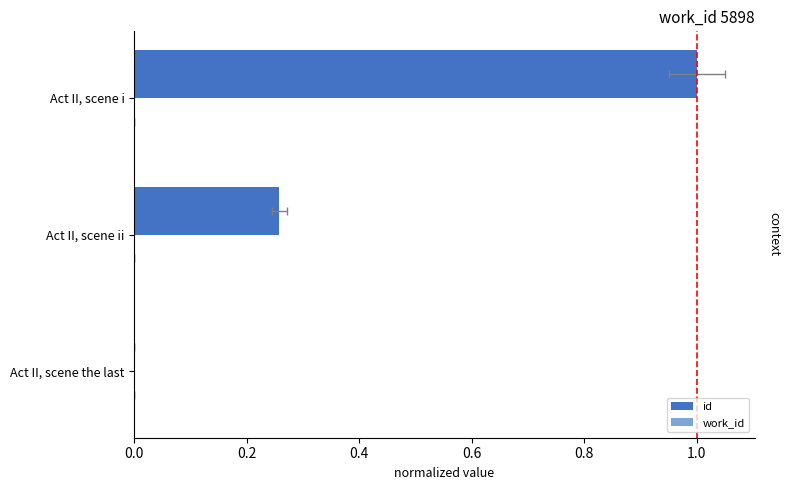

What are all the series names shown in the legend?

id, work_id